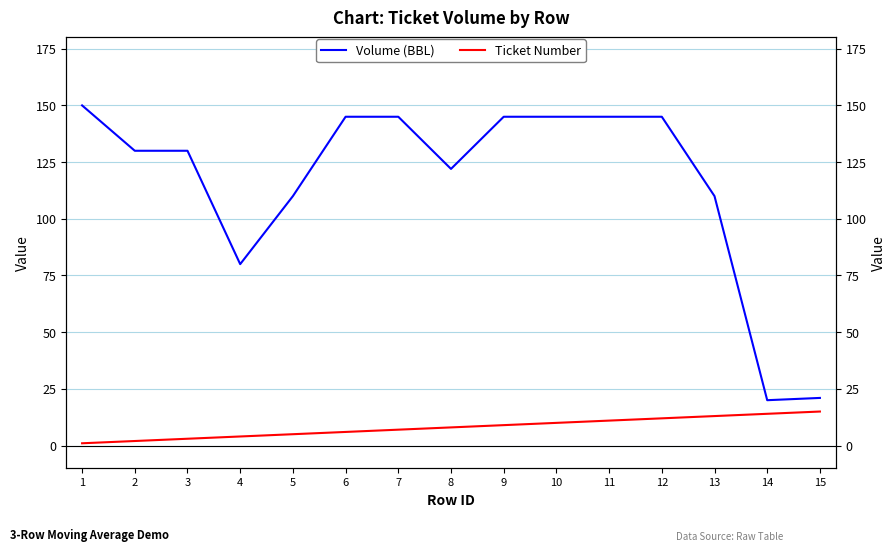

The Ticket Number series shows 7 at 7. True or false?

True